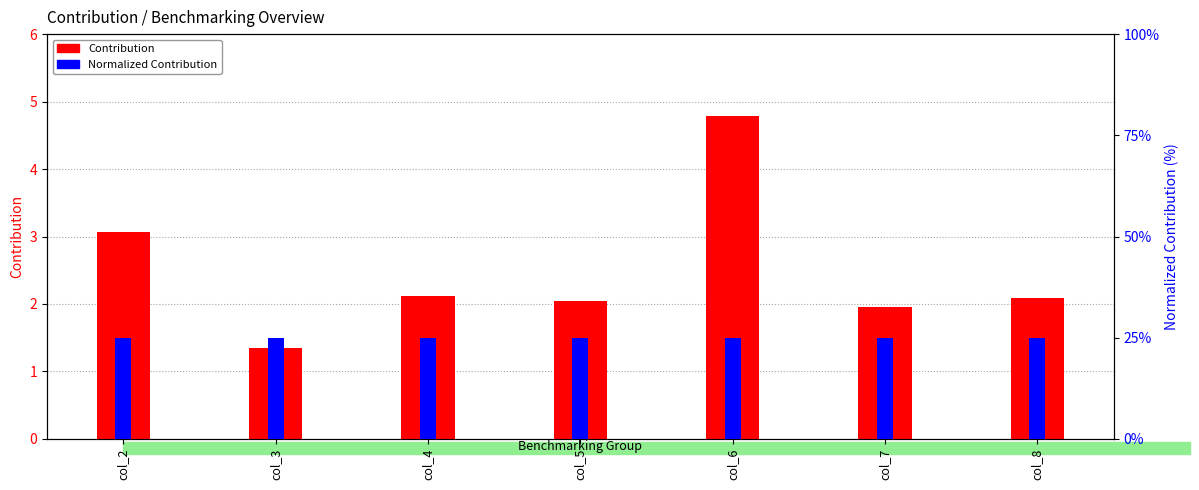

What is the lowest value of the Contribution series?

1.4